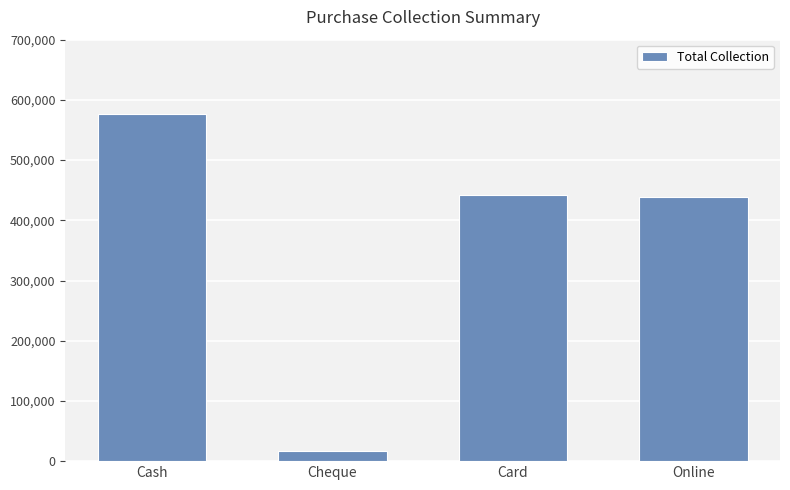

What is the label of the 3rd bar from the right?

Cheque